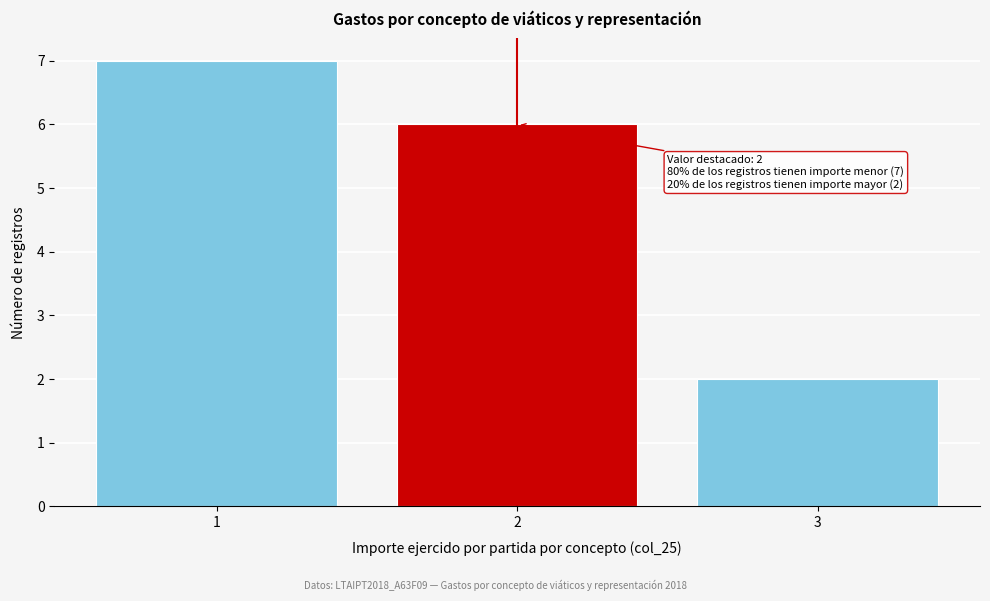

Reading left to right, list all the values displayed in this chart.

7	6	2